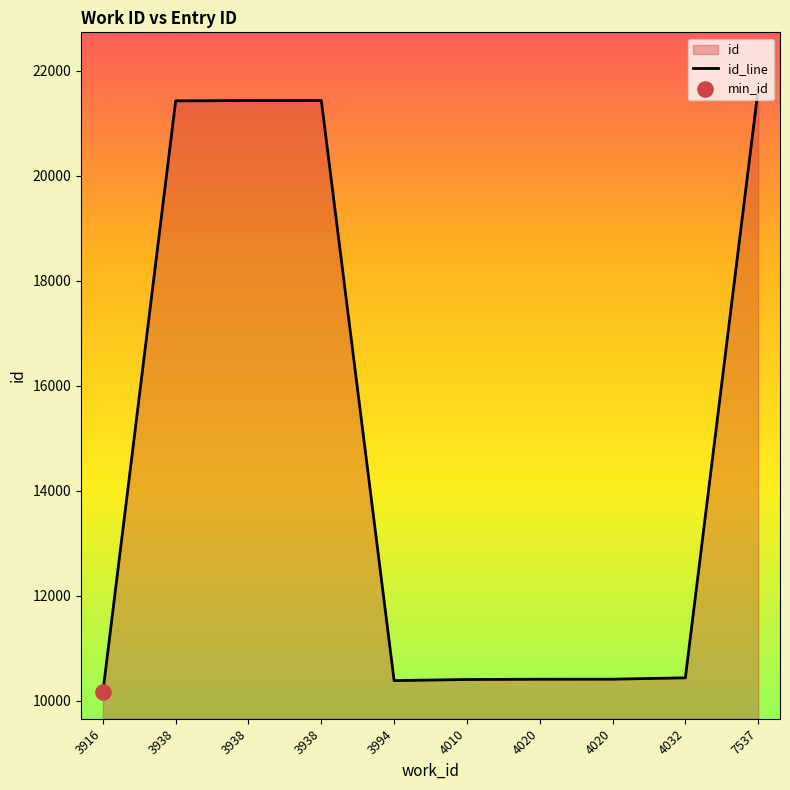

Which has a higher value, 4020 or 4032?

4032